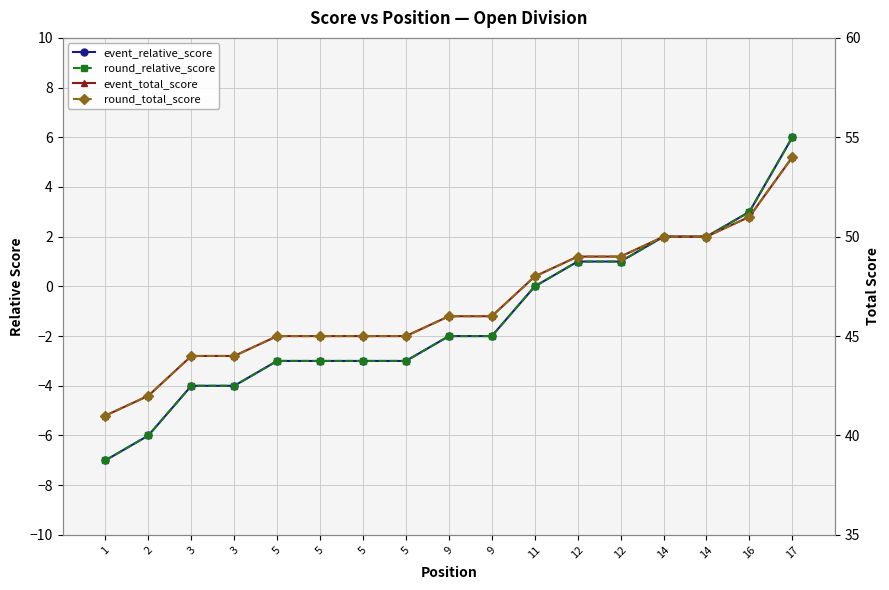

Count the number of categories in the chart.

17